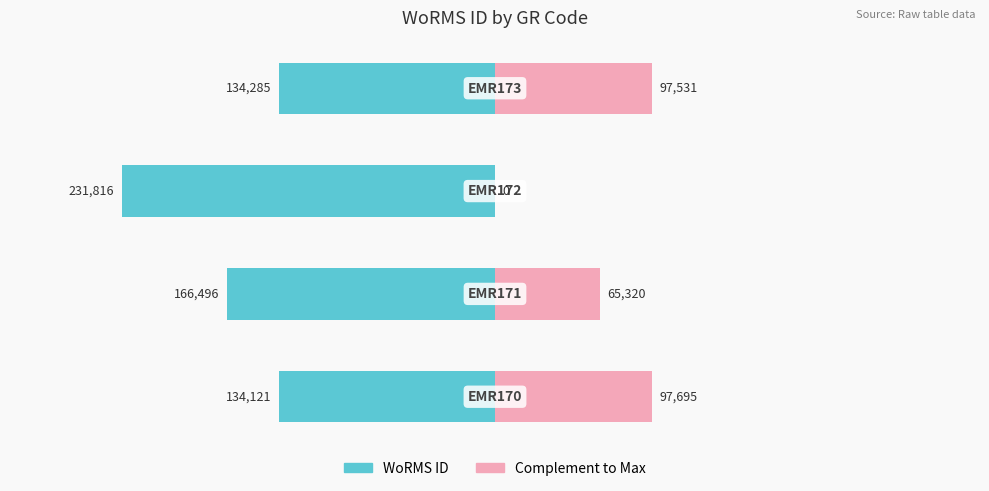

The value of WoRMS ID at −200000 is -231816. True or false?

True